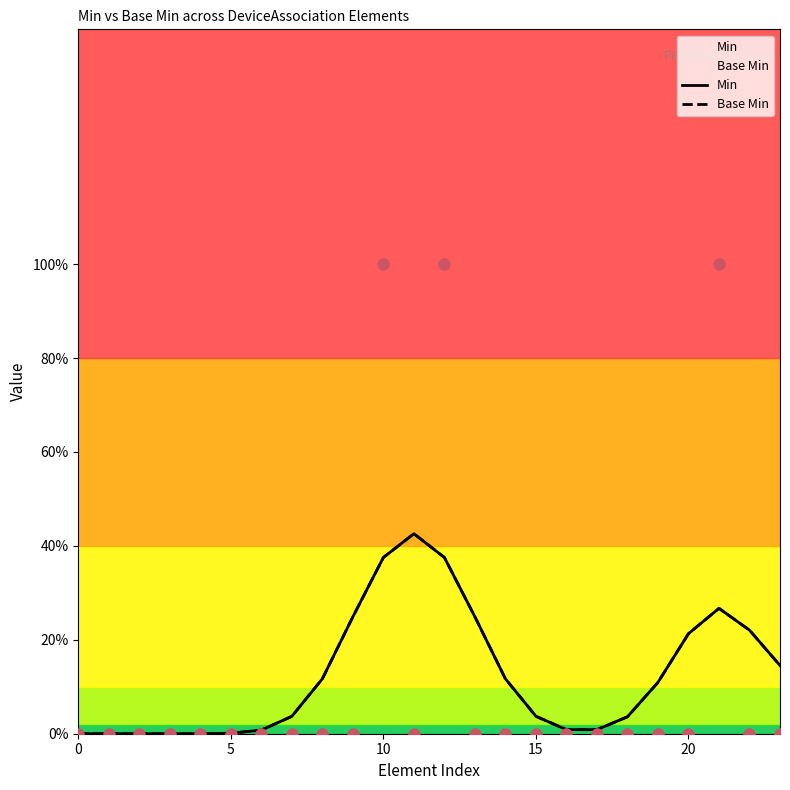

Which series has the largest total across all categories?

Min